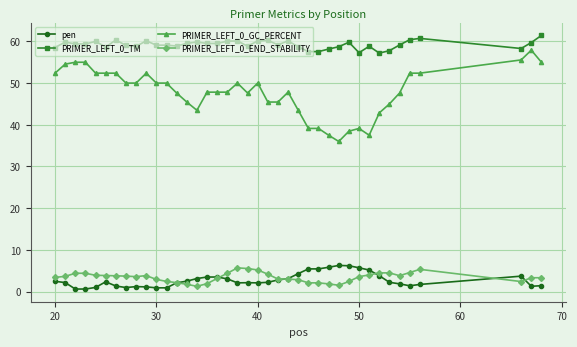

True or false: pen has more than 0 points higher than both neighbors.

True